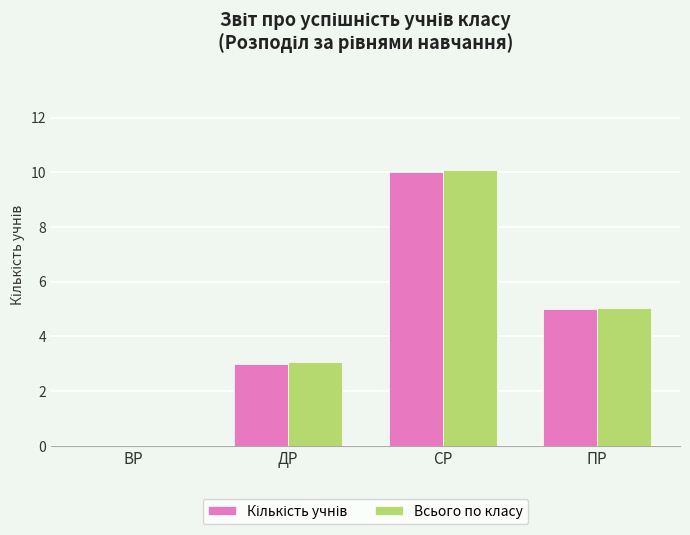

At which category is the sum across all series the highest?

СР